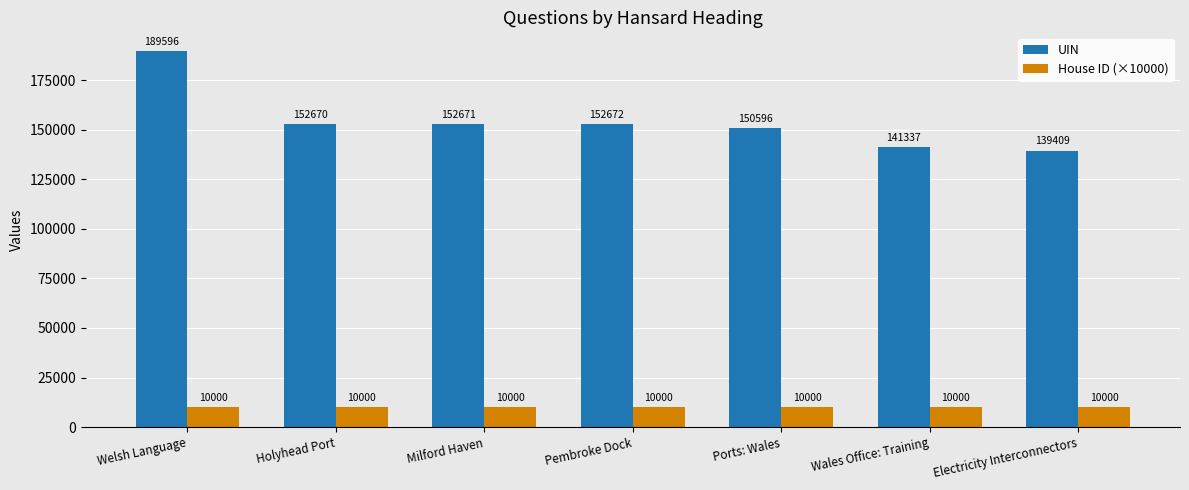

What is the label of the 3rd bar from the left?

Milford Haven